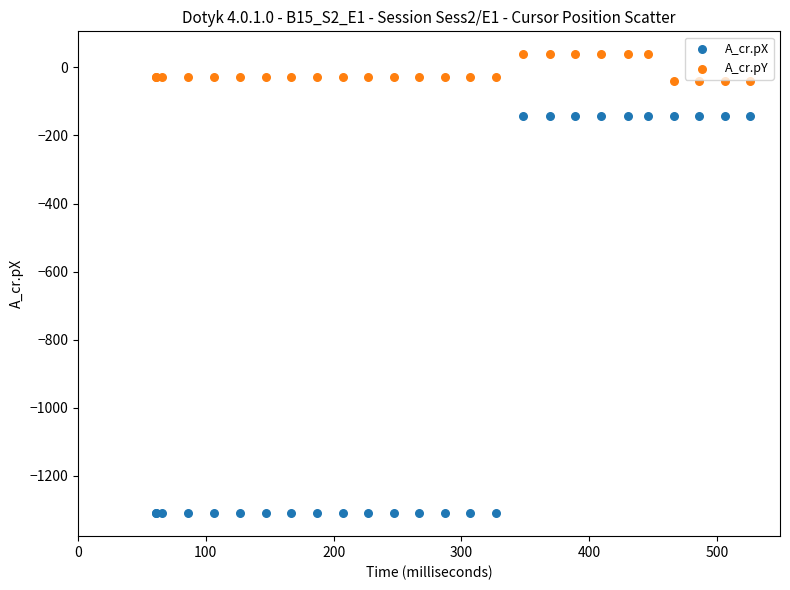

What are all the series names shown in the legend?

A_cr.pX, A_cr.pY